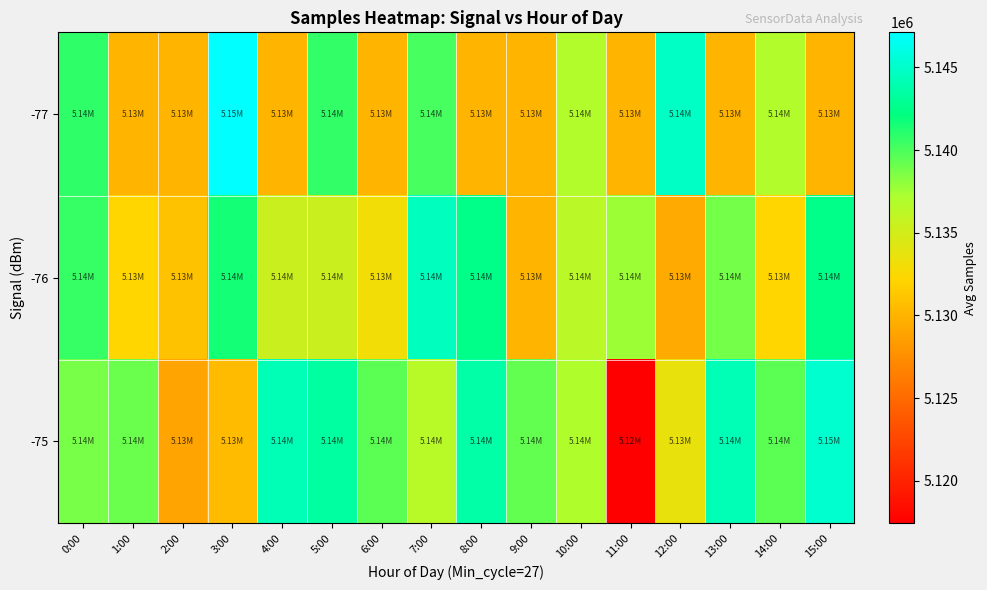

What is the greatest value displayed?

5147117.0